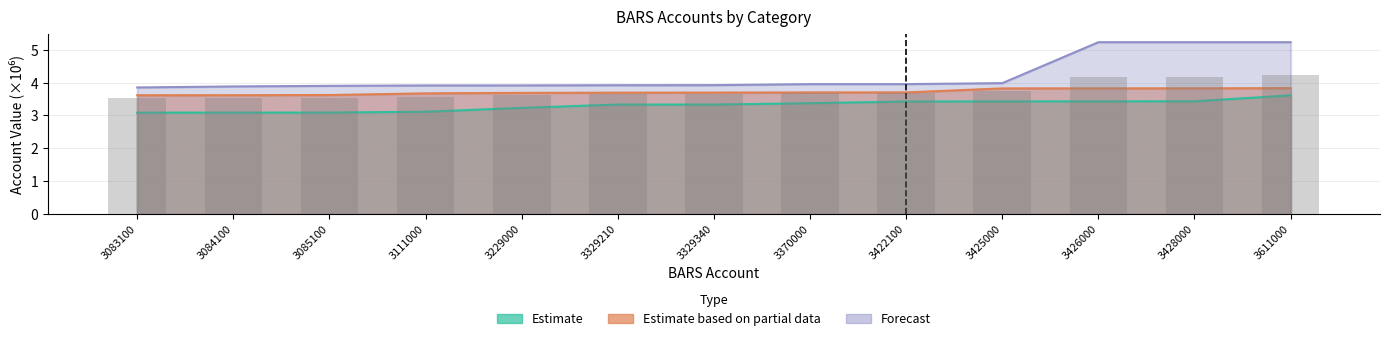

Which series has the largest range (max minus min)?

Forecast